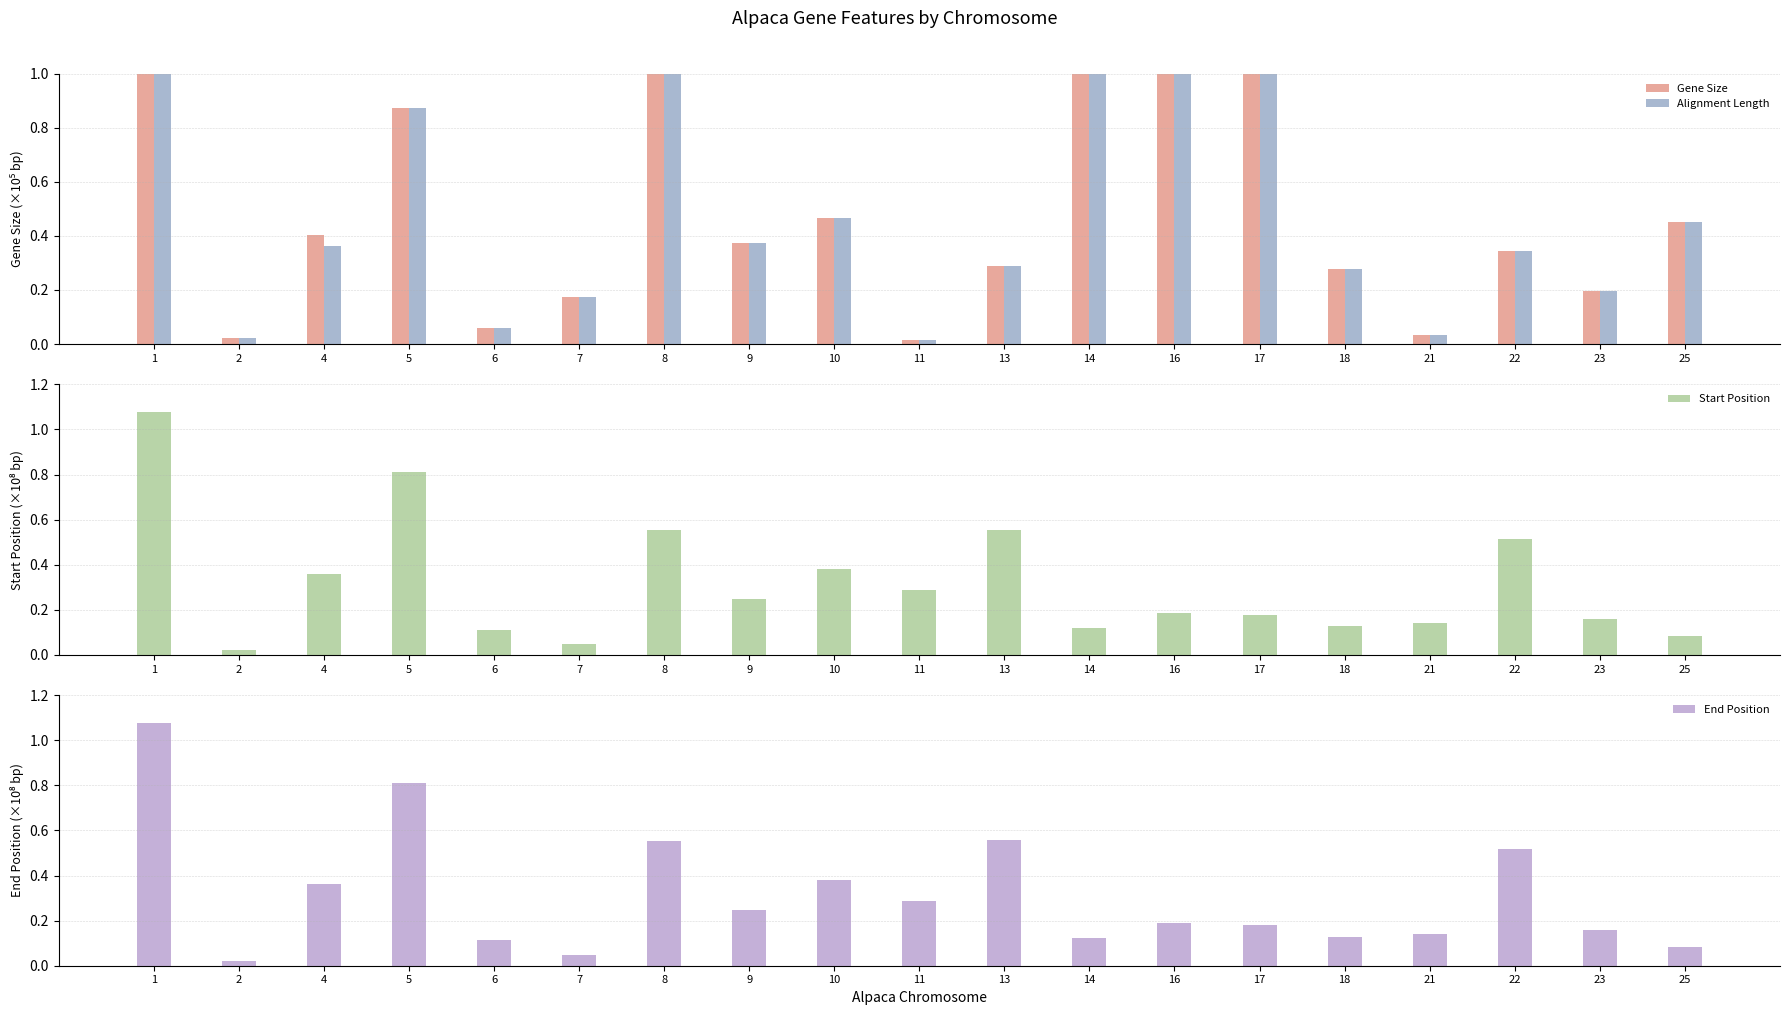

Rank the categories by End Position value from highest to lowest.

1, 5, 13, 8, 22, 10, 4, 11, 9, 16, 17, 23, 21, 18, 14, 6, 25, 7, 2